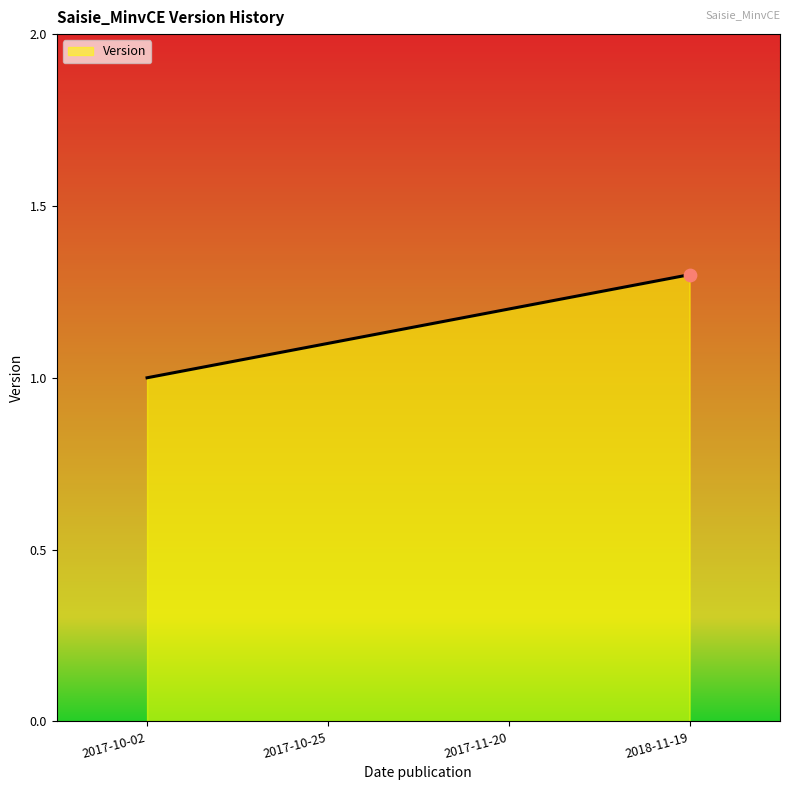

What is the change in value from 2017-10-02 to 2018-11-19?

+0.3